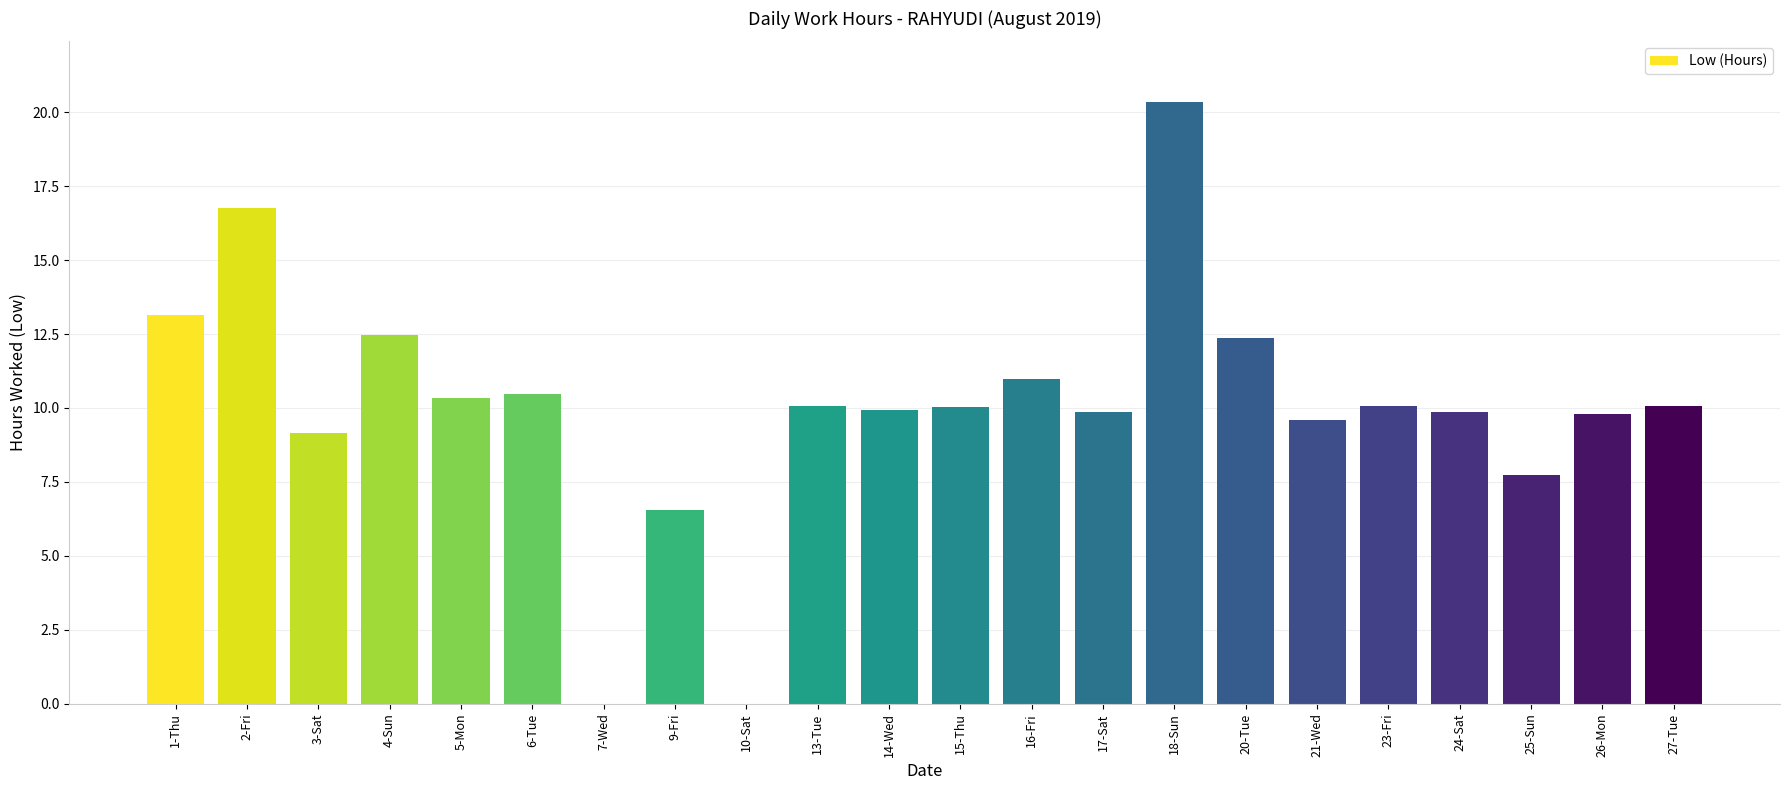

What is the sum of the values at 25-Sun and 3-Sat?

16.9